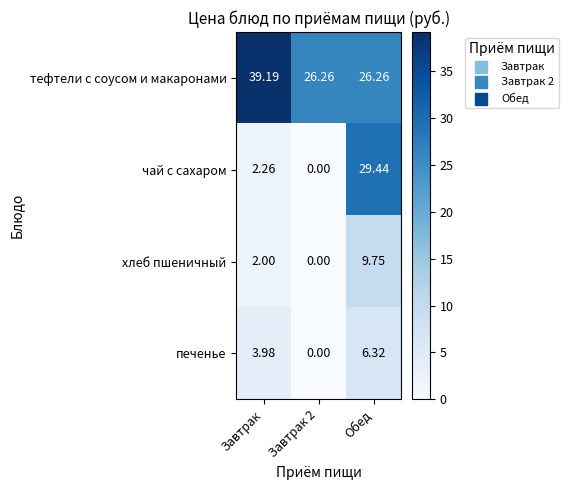

Rank the series by their maximum value, from highest to lowest.

тефтели с соусом и макаронами, чай с сахаром, хлеб пшеничный, печенье